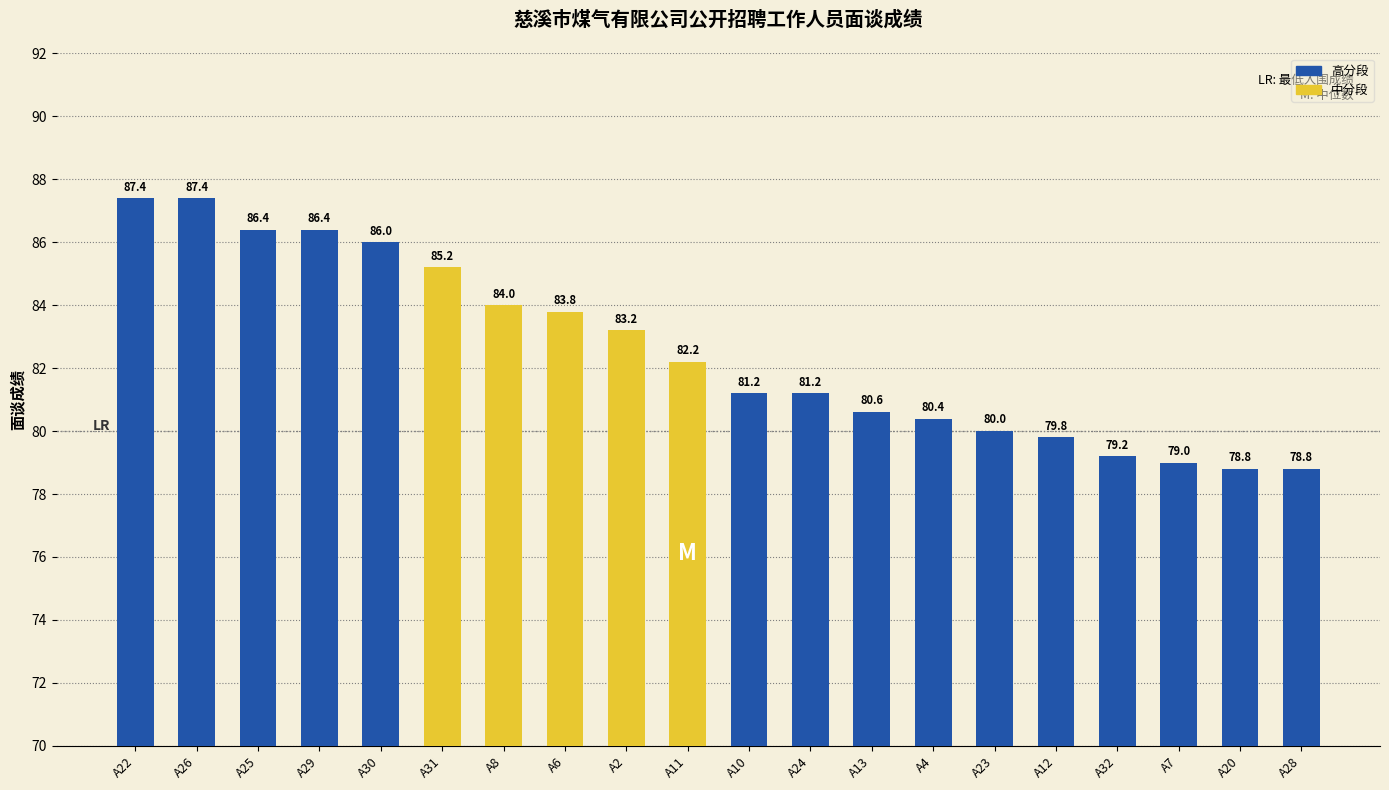

What is the smallest value displayed?

78.8